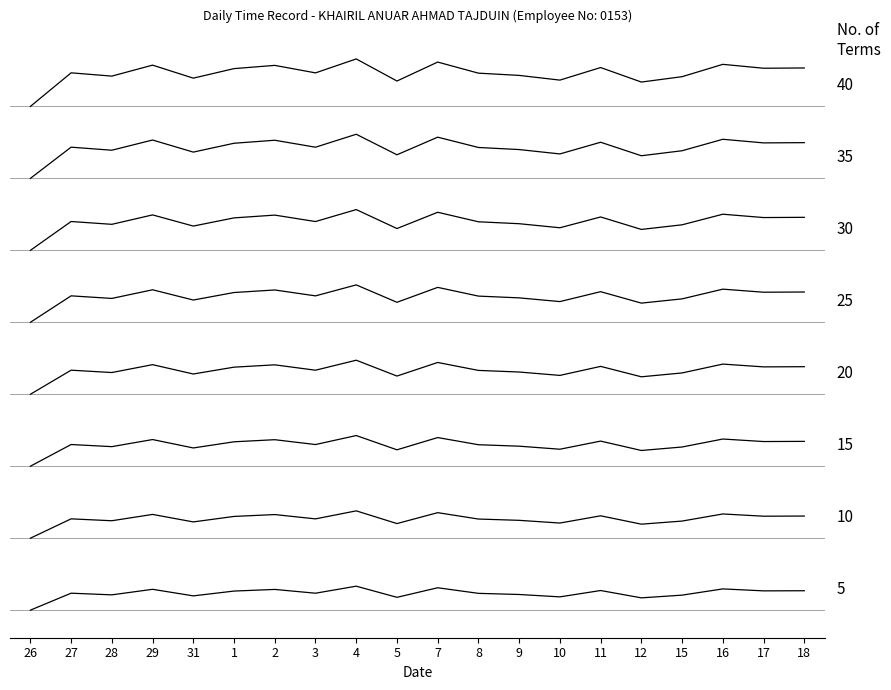

Does the chart display data point markers on the line(s)?

No